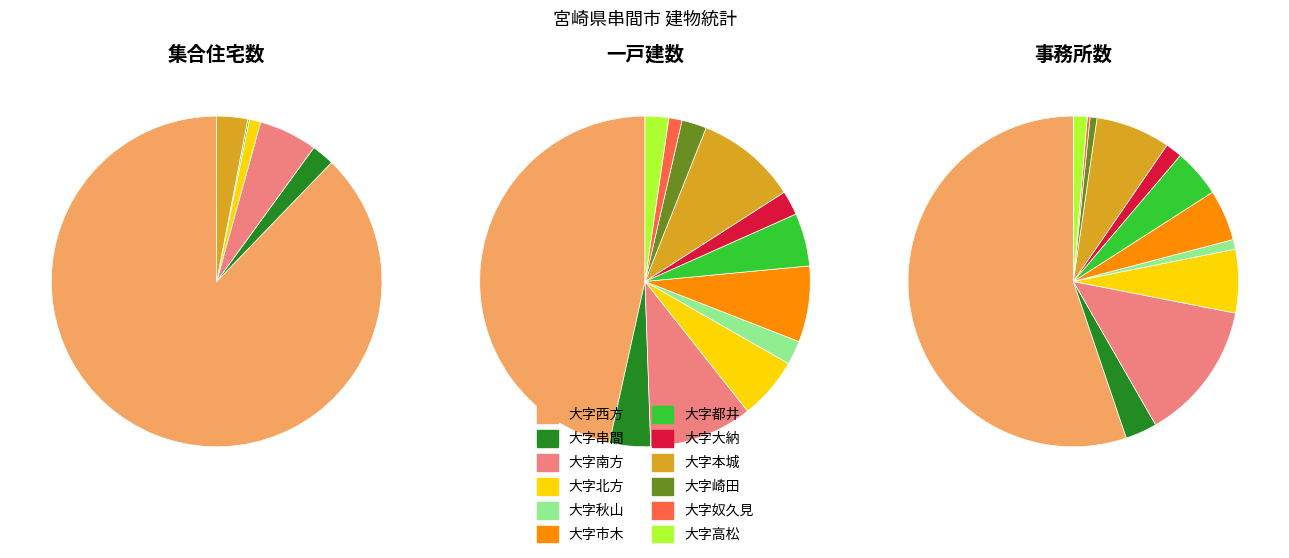

To the nearest percent, what portion does 大字串間 represent?

2%